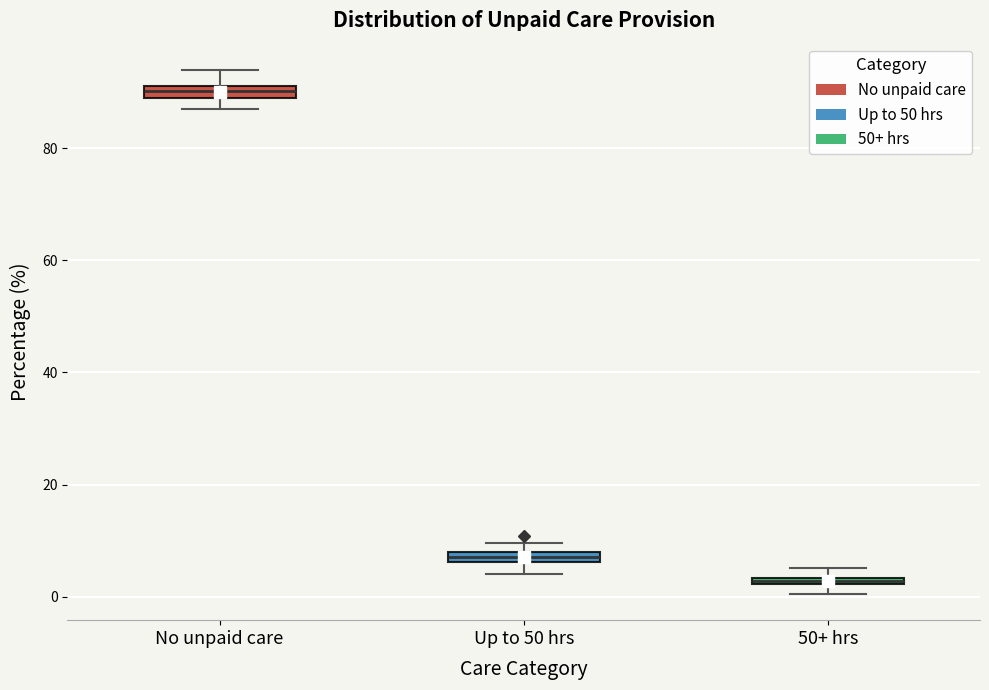

Where is the lower edge of the box for No unpaid care on the y-axis? The values are not printed on the chart, so give them approximately, as read against the axis.

88